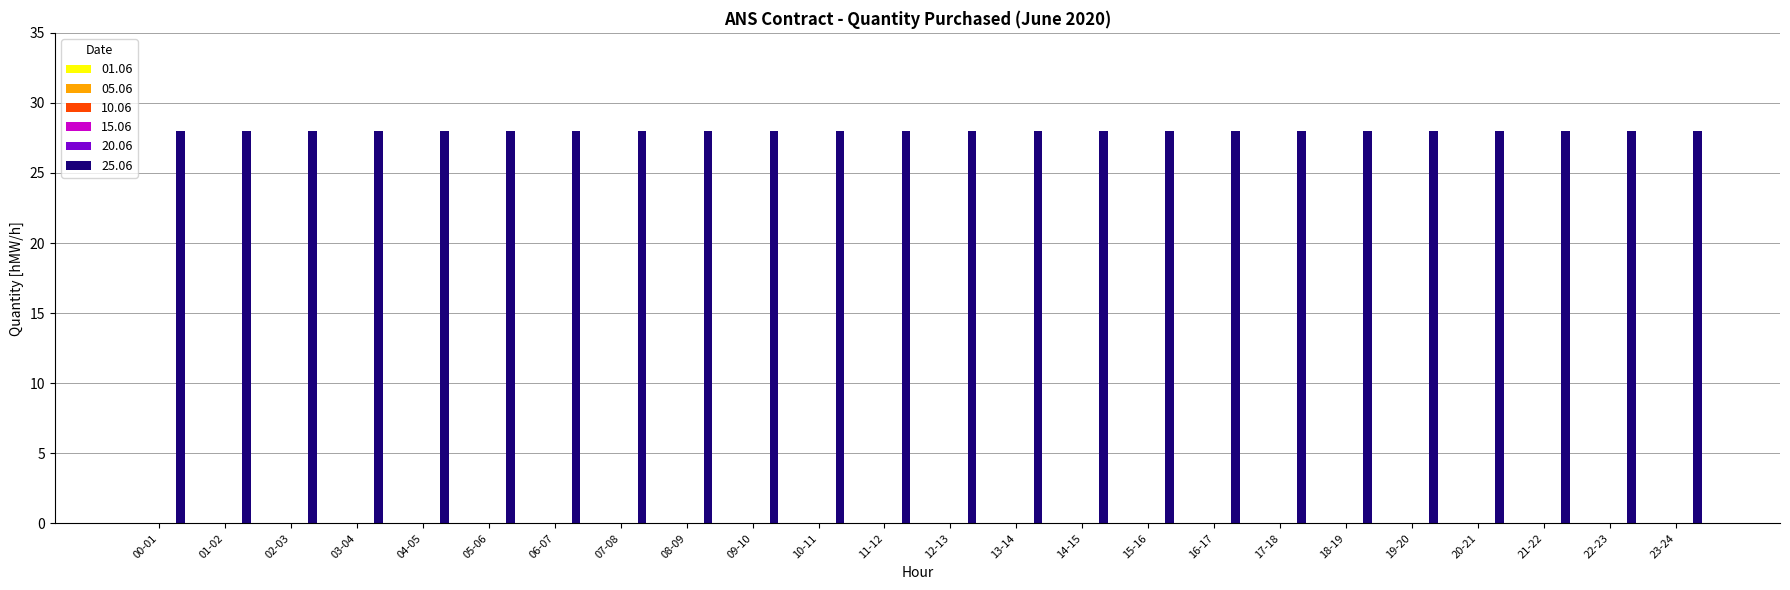

At which category is the sum across all series the highest?

00-01